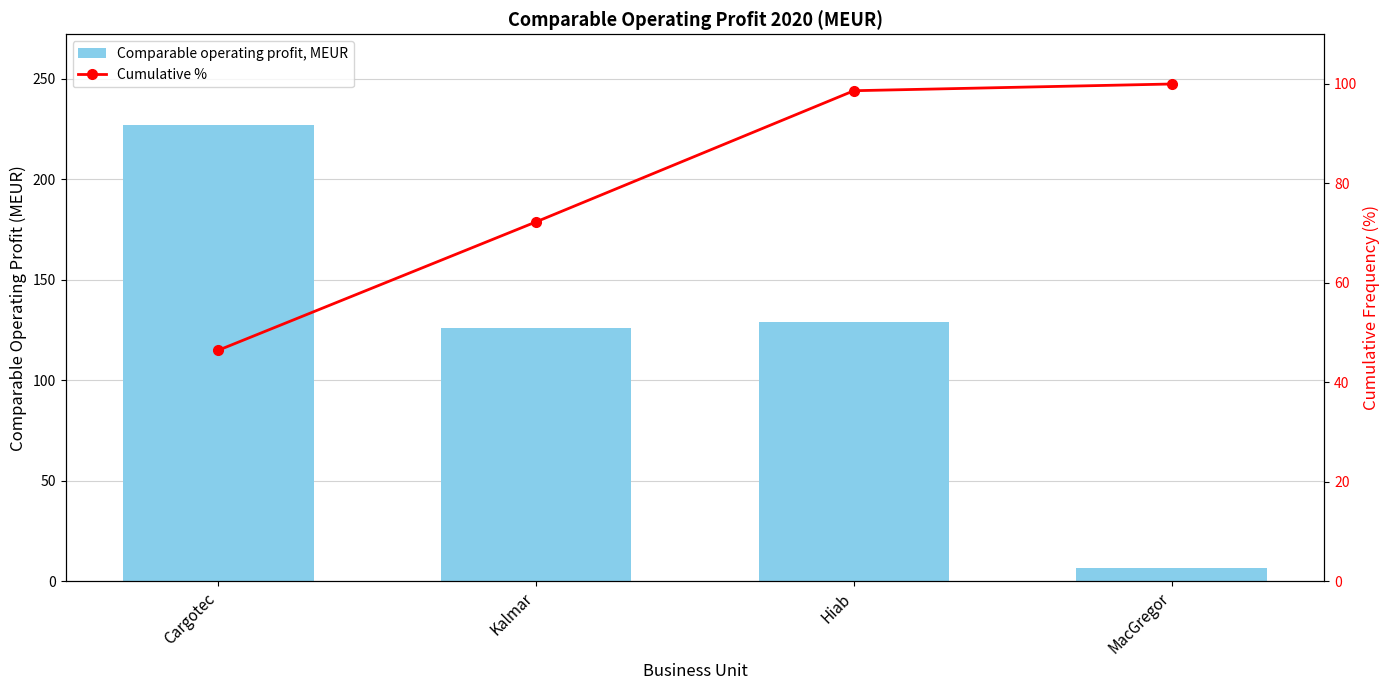

At which category does the chart reach its peak across all series?

Cargotec